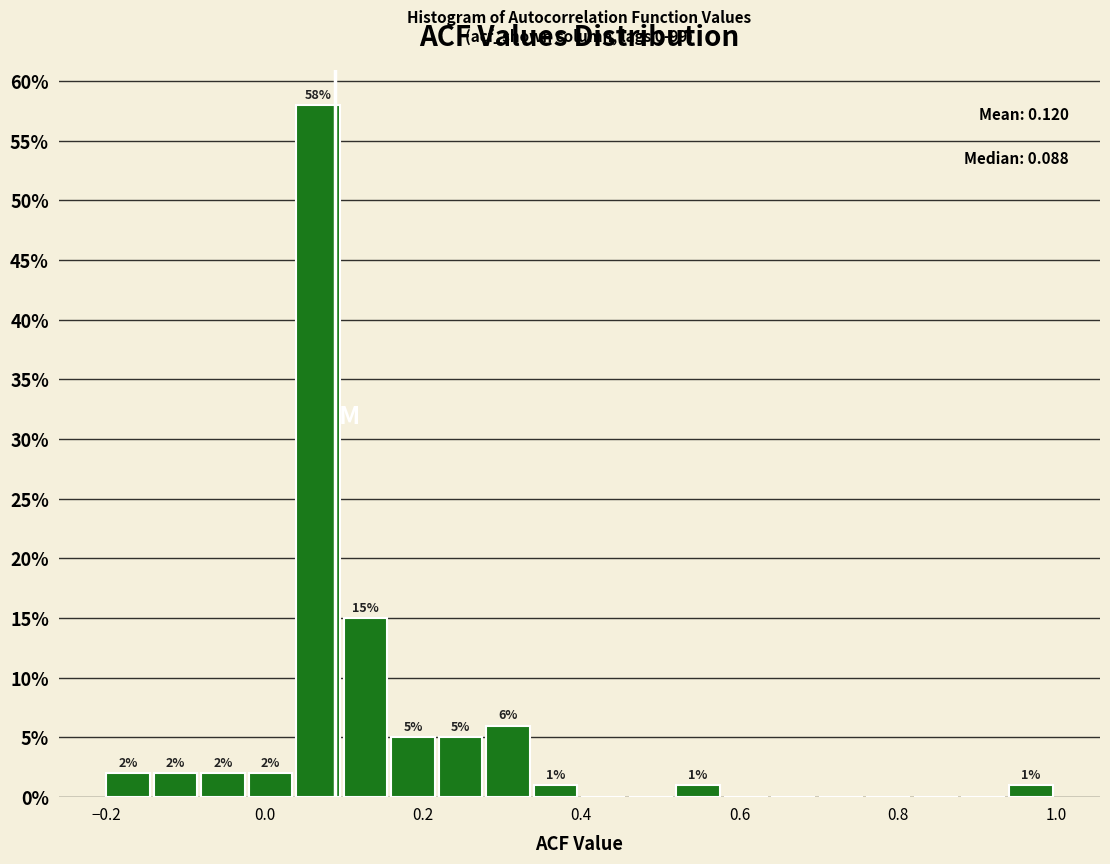

Read against the x-axis, roughly where is the centre of the tallest bar?

0.06